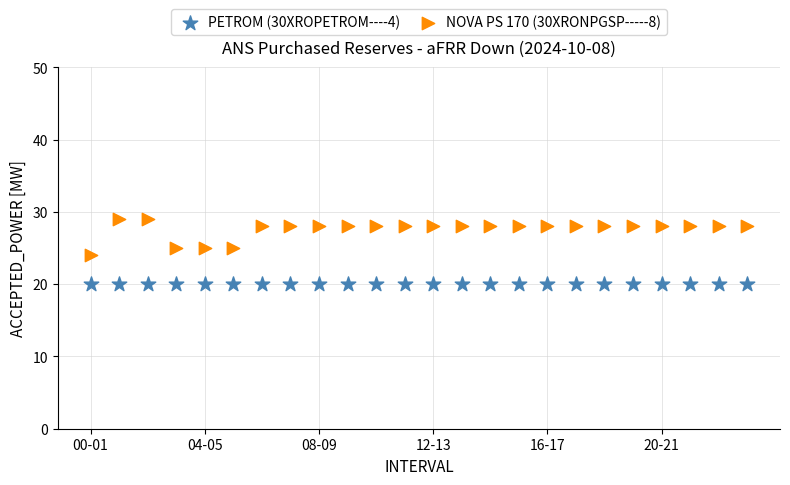

Which series contains the lowest Y value?

PETROM (30XROPETROM----4)